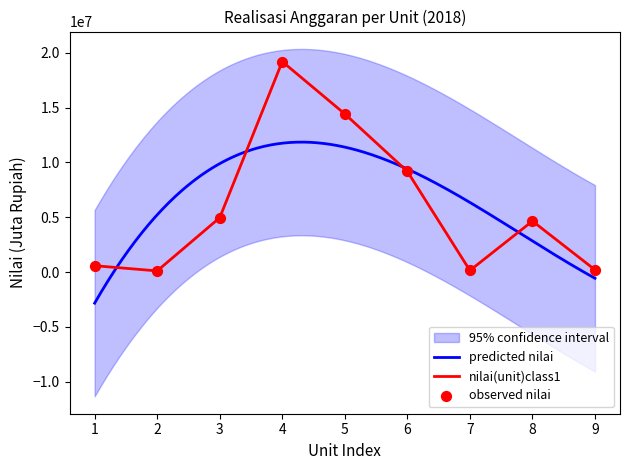

The value of nilai(unit)class1 at 3 is 7659421. True or false?

False